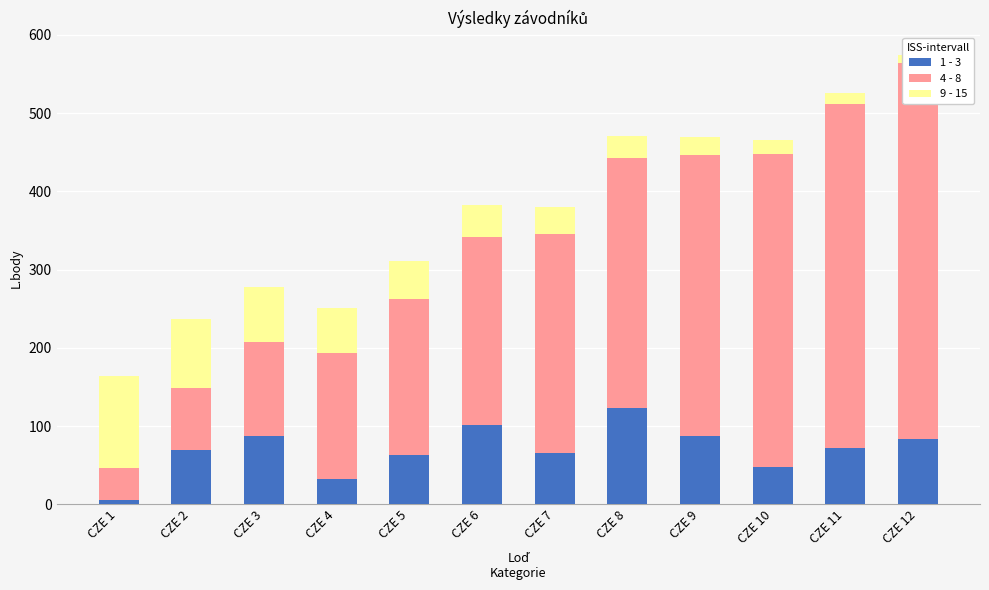

List the labels in order of 1 - 3 value, smallest first.

CZE 1, CZE 4, CZE 10, CZE 5, CZE 7, CZE 2, CZE 11, CZE 12, CZE 3, CZE 9, CZE 6, CZE 8